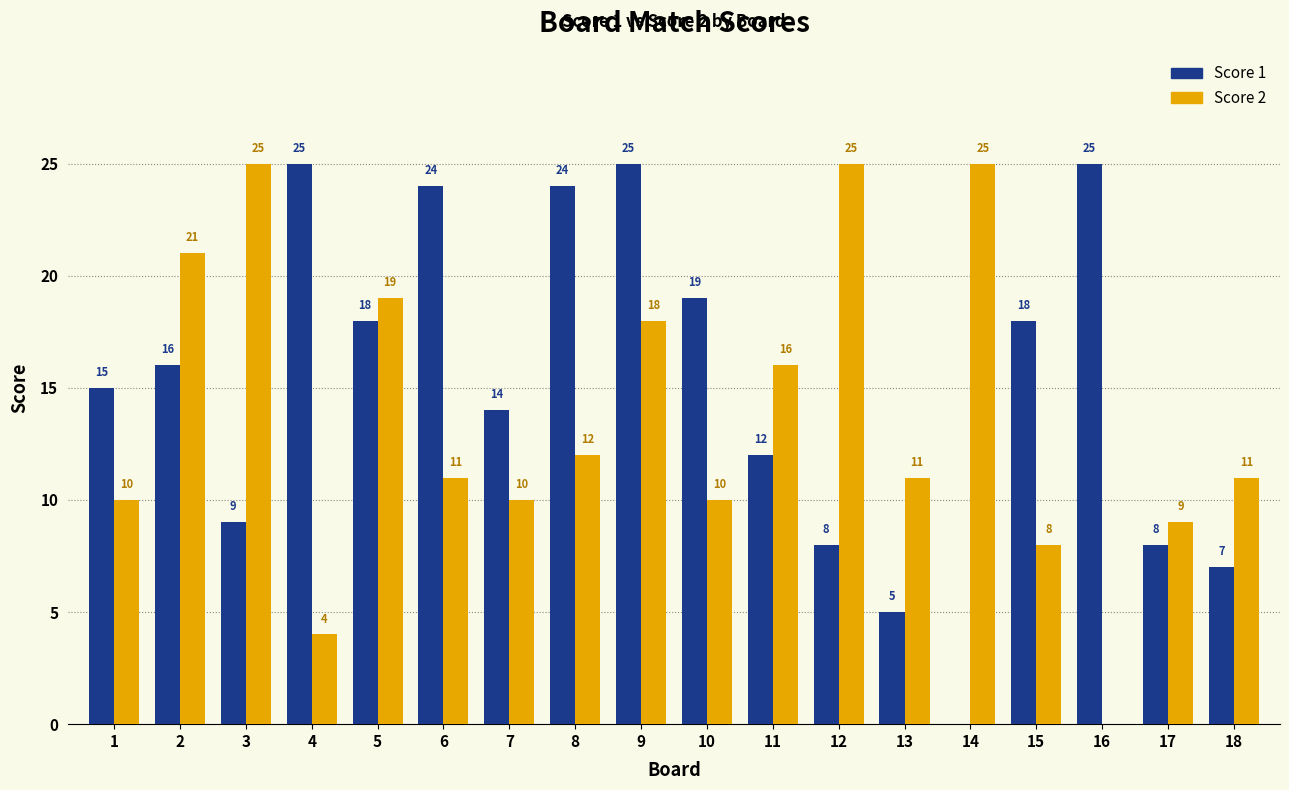

What is the total value across all series at 5?

37